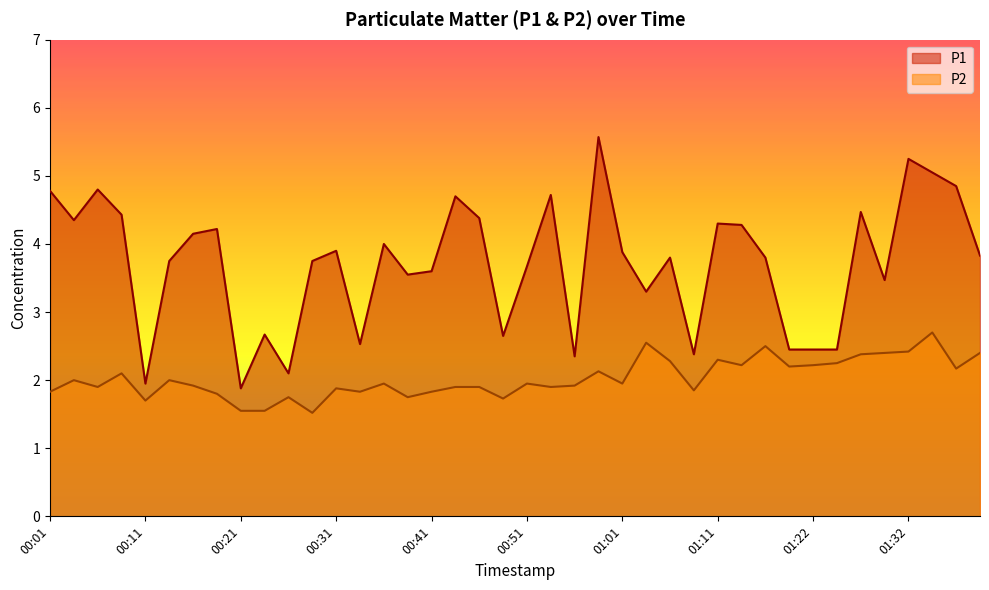

In P1, how many points are higher than both neighbors (excluding endpoints)?

12